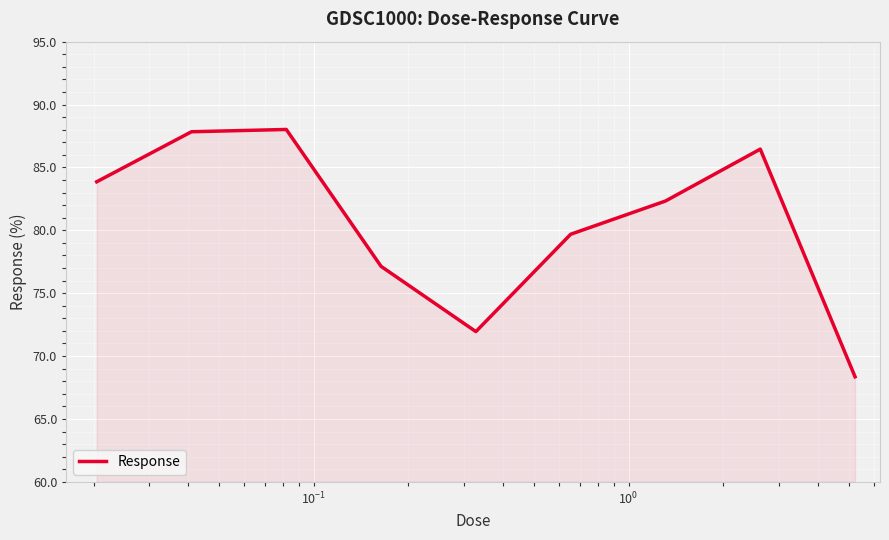

What is the sum of all values?

725.6